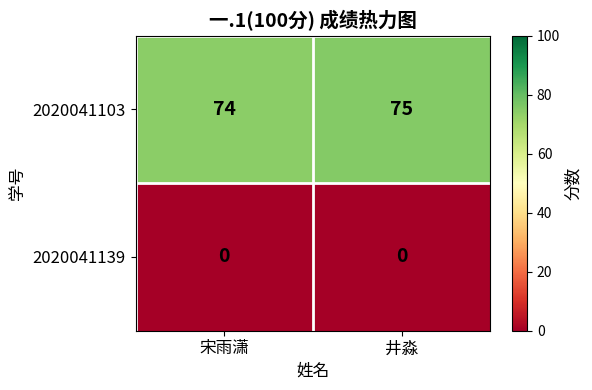

What is the maximum value shown in the chart?

75